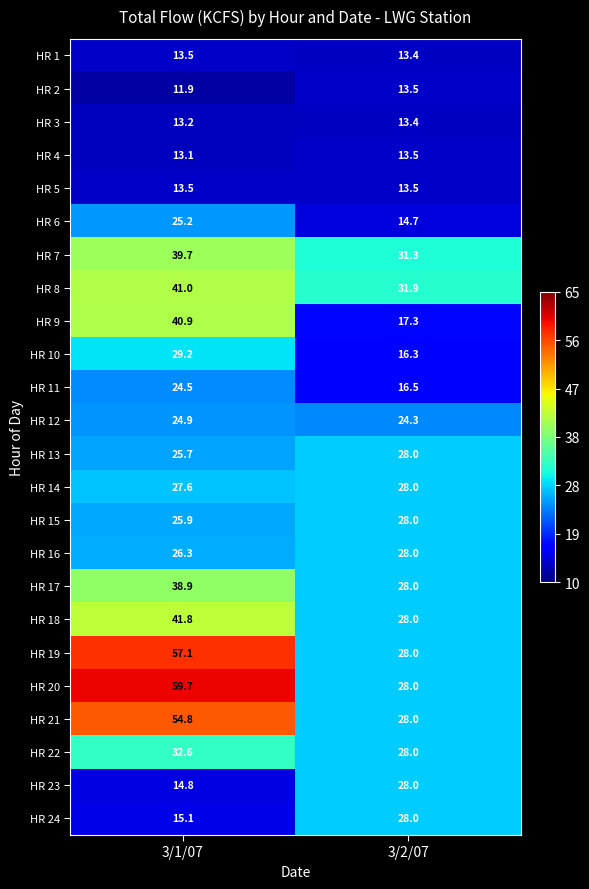

How many data points does each series have?

2